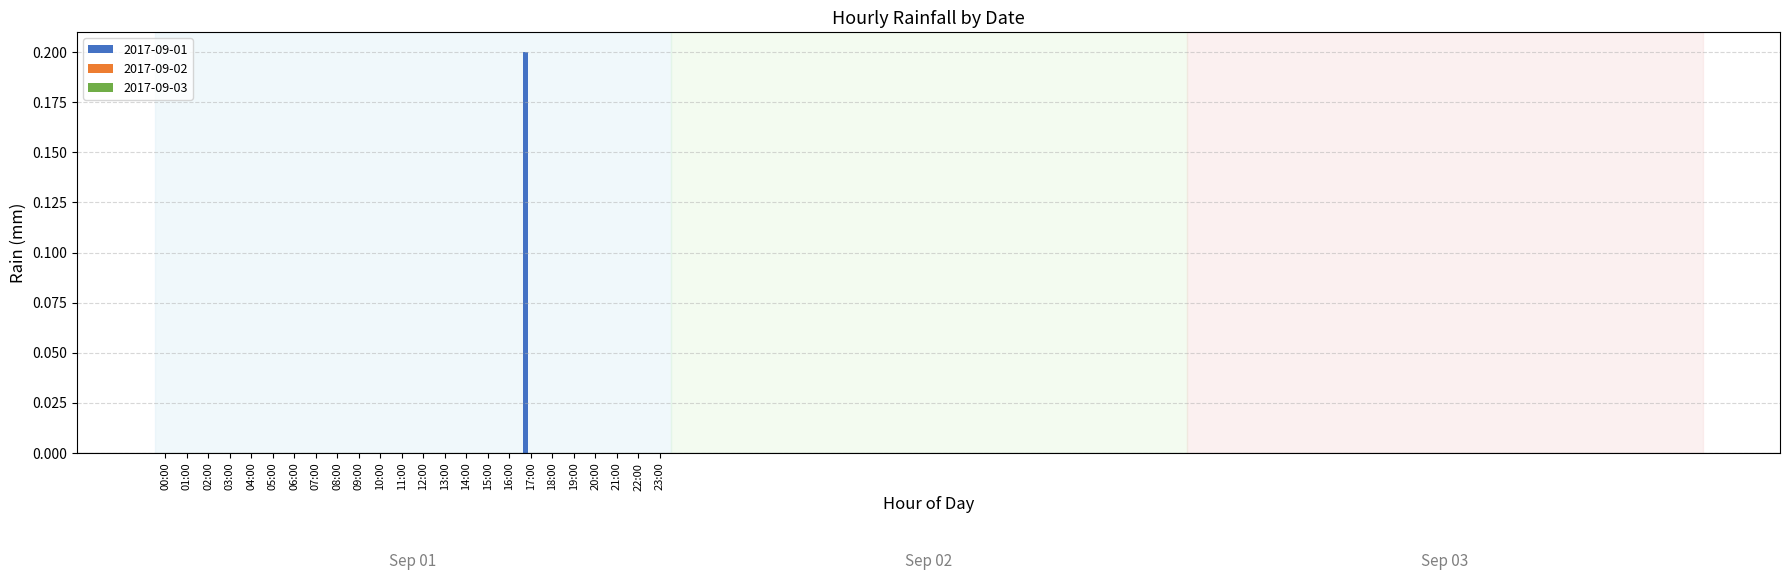

The value at 20:00 is 0.0. True or false?

True